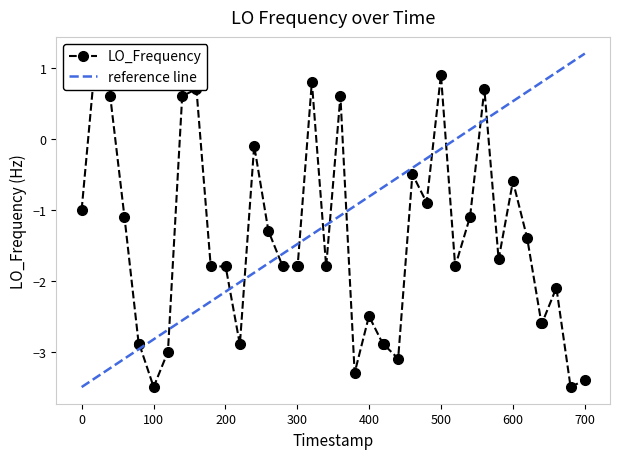

What is the greatest value displayed?

1.2